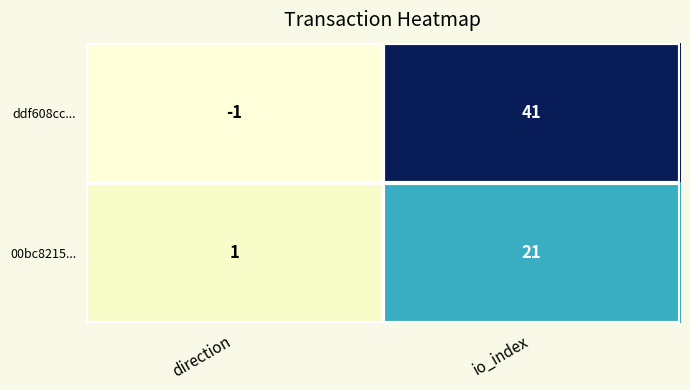

Rank the series at direction from lowest to highest value.

ddf608cc..., 00bc8215...